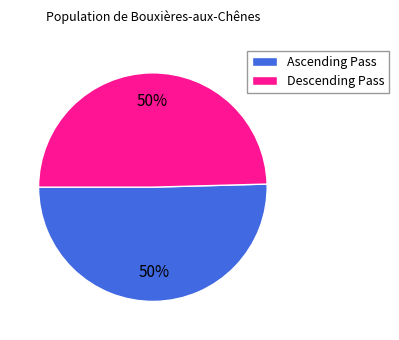

Approximately how many times larger is the value at Descending Pass compared to Ascending Pass?

1.0